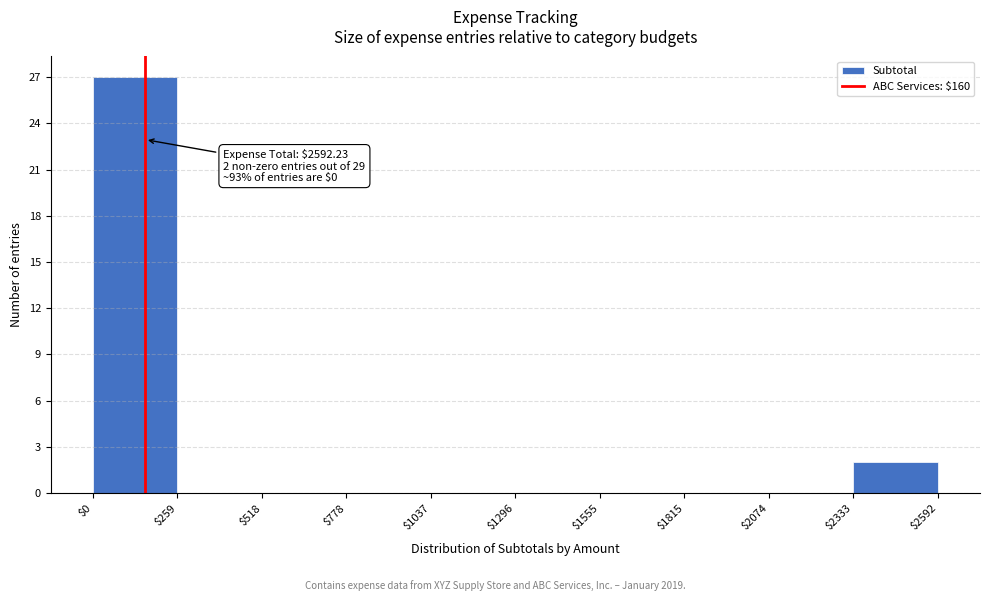

Over which range of the x-axis is the bar tallest?

$0 to $259